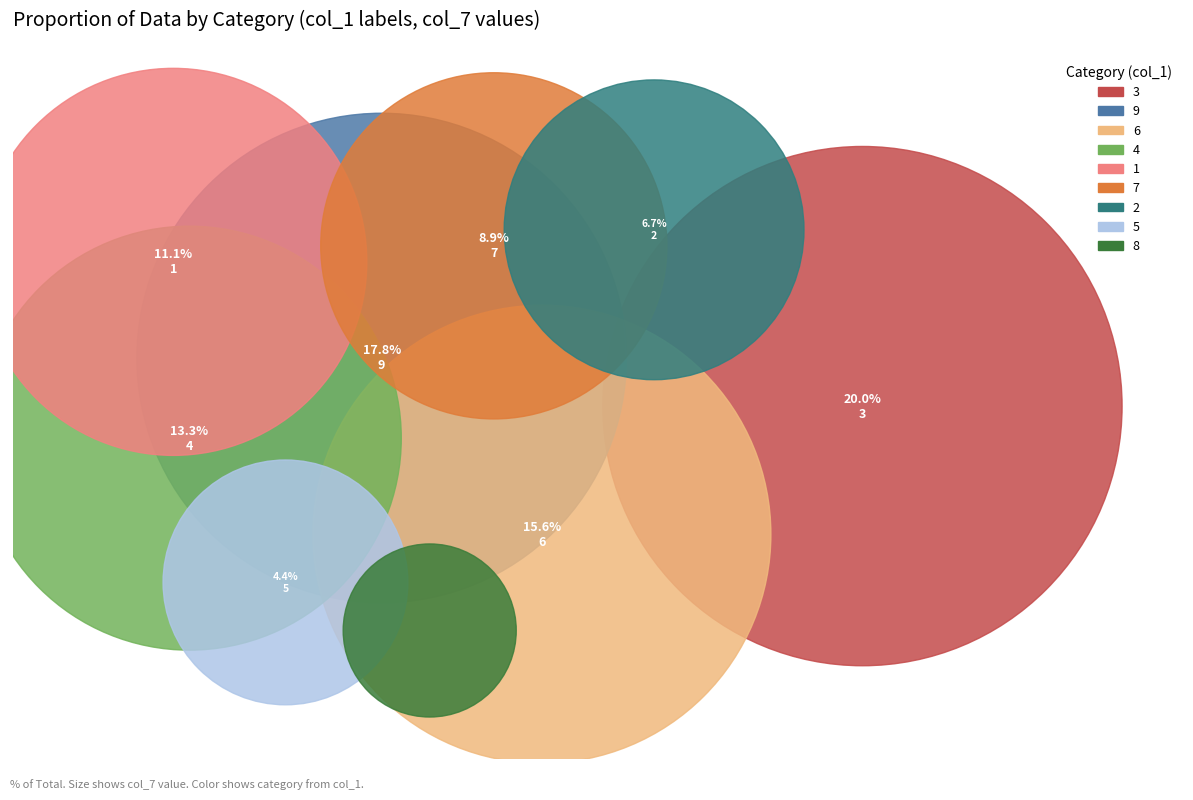

Is it true that 2 is 16% of the pie?

False